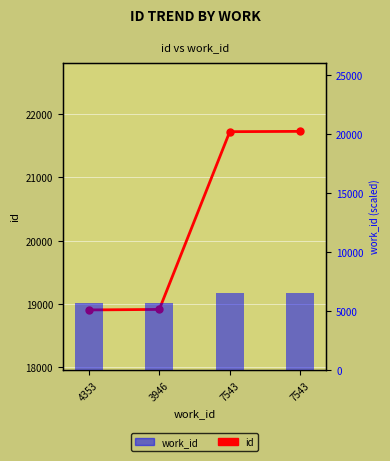

Read the work_id value at 4353.

5671.5